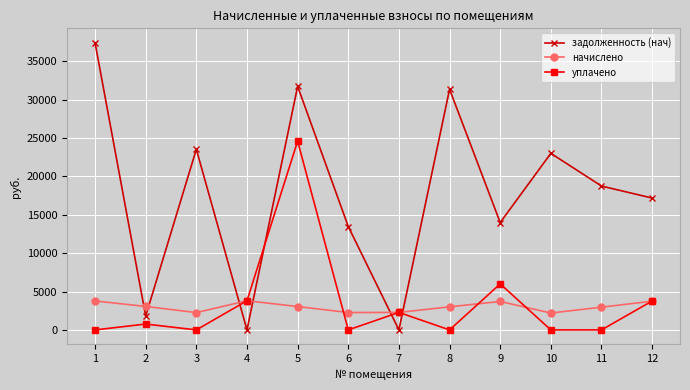

Rank the series at 5 from lowest to highest value.

начислено, уплачено, задолженность (нач)